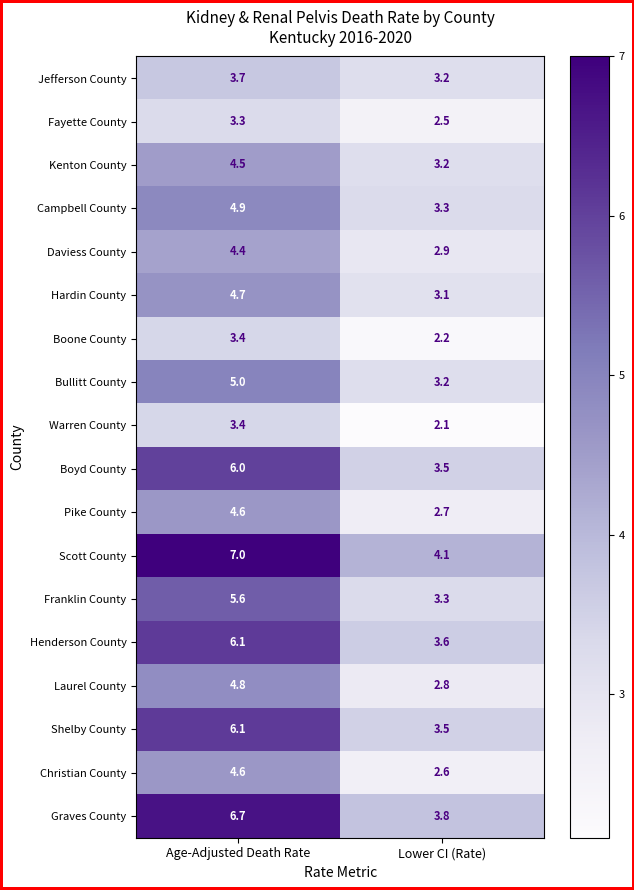

The value of Graves County at Age-Adjusted Death Rate is 1.9. True or false?

False